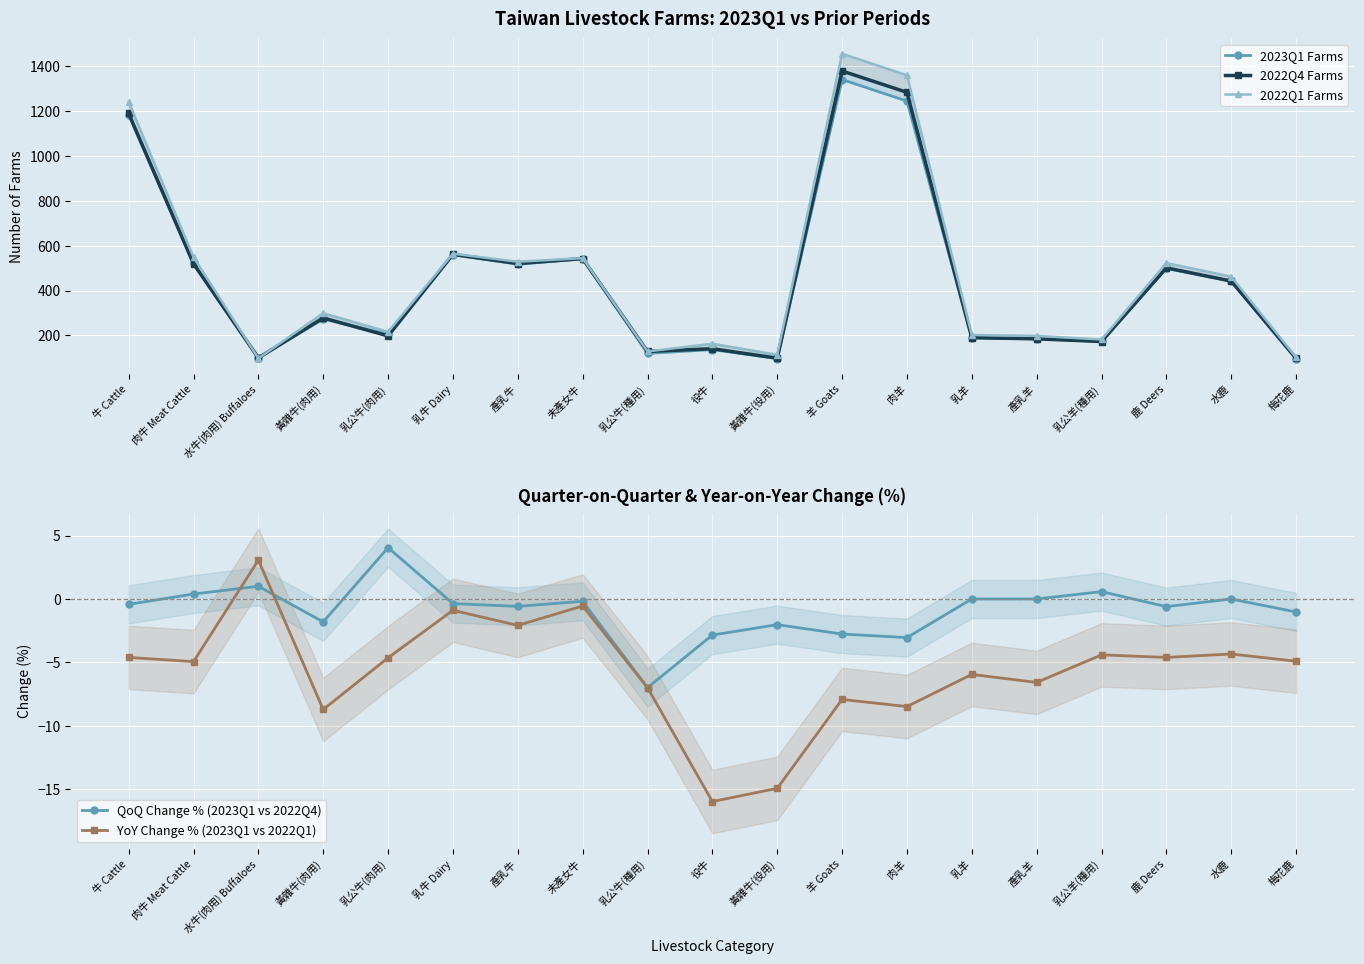

At which category is the sum across all series the highest?

羊 Goats